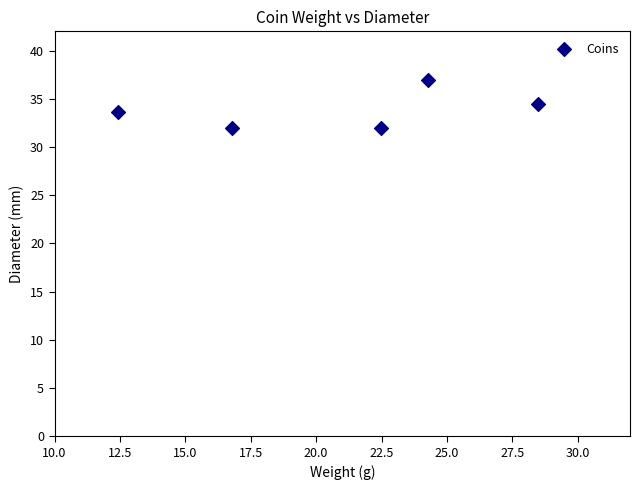

What is the average X value?

20.9